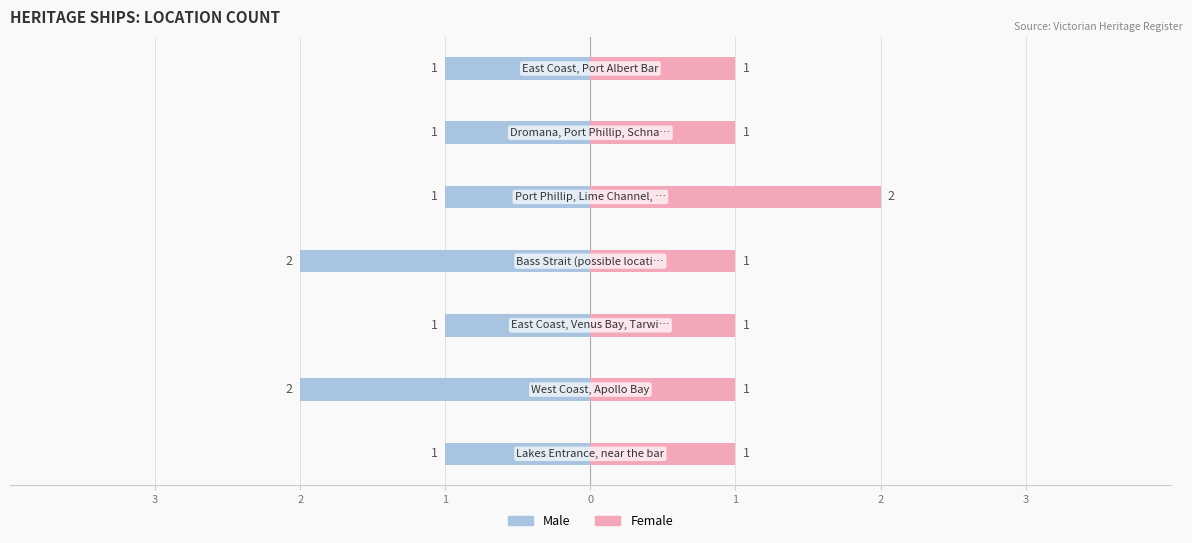

At 1, list the series in order from smallest to largest.

Male, Female